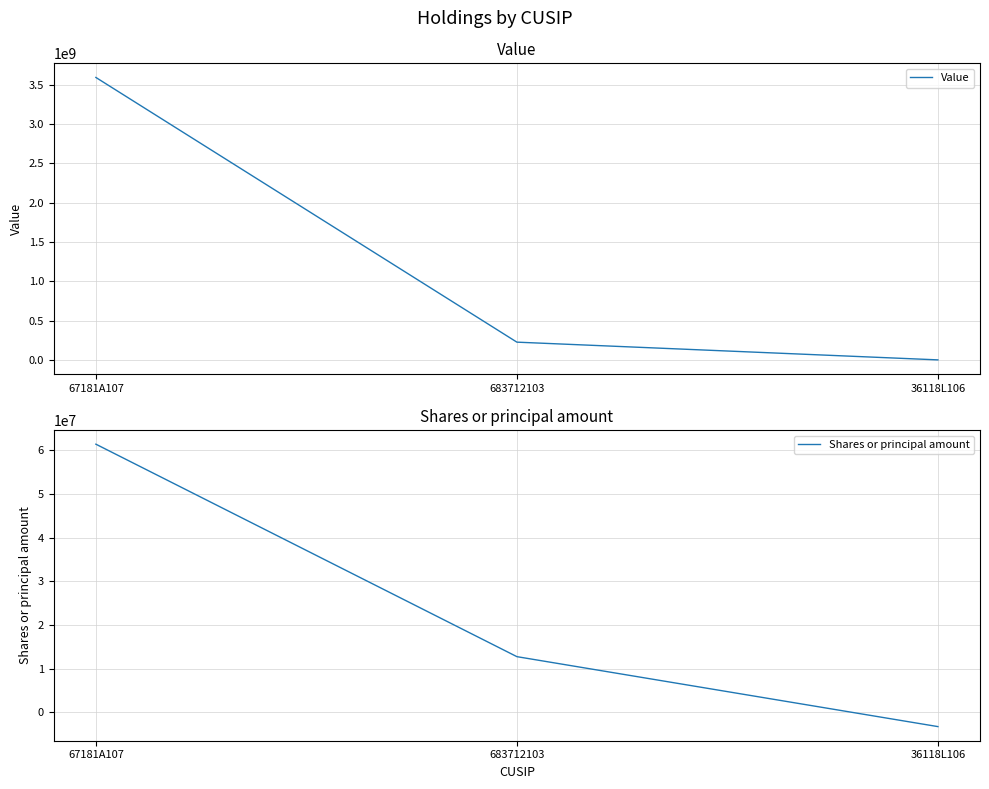

Is the value of Value at 683712103 greater than the value of Shares or principal amount at 36118L106?

Yes